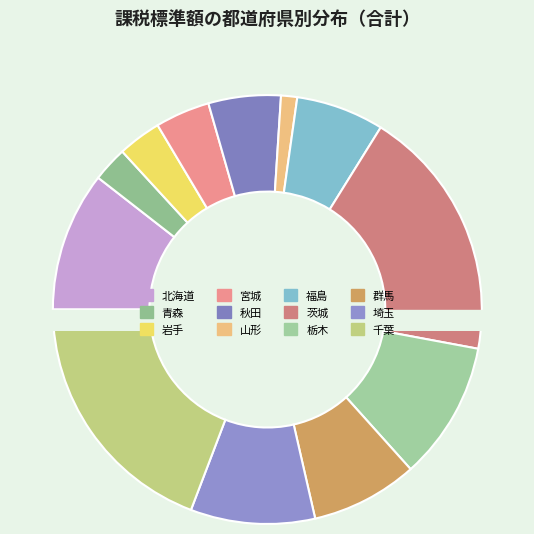

To the nearest percent, what is the difference between the 山形 and 栃木 slice percentages?

9%